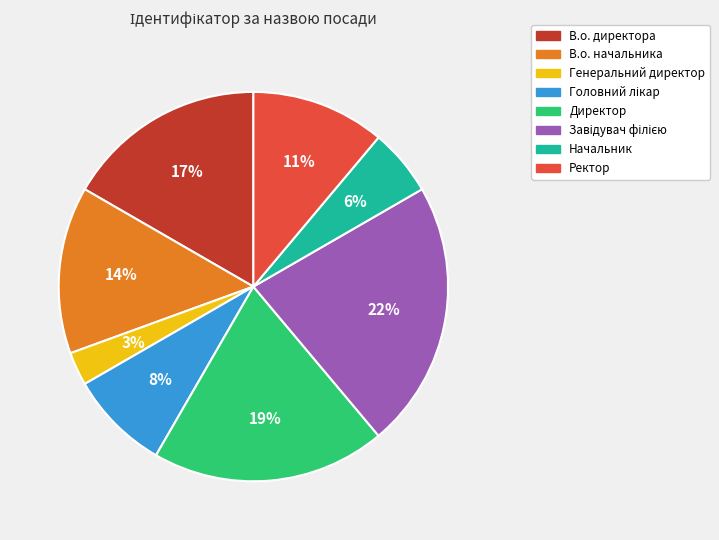

True or false: Начальник accounts for 15% of the total.

False